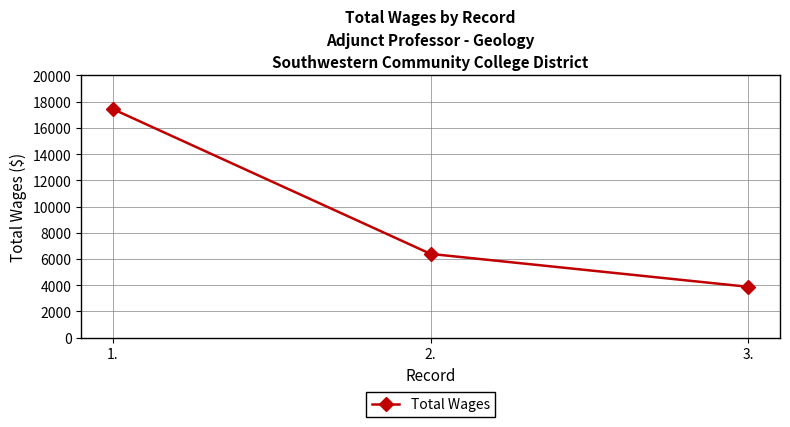

What is the difference between the second highest and minimum values?

2507.9